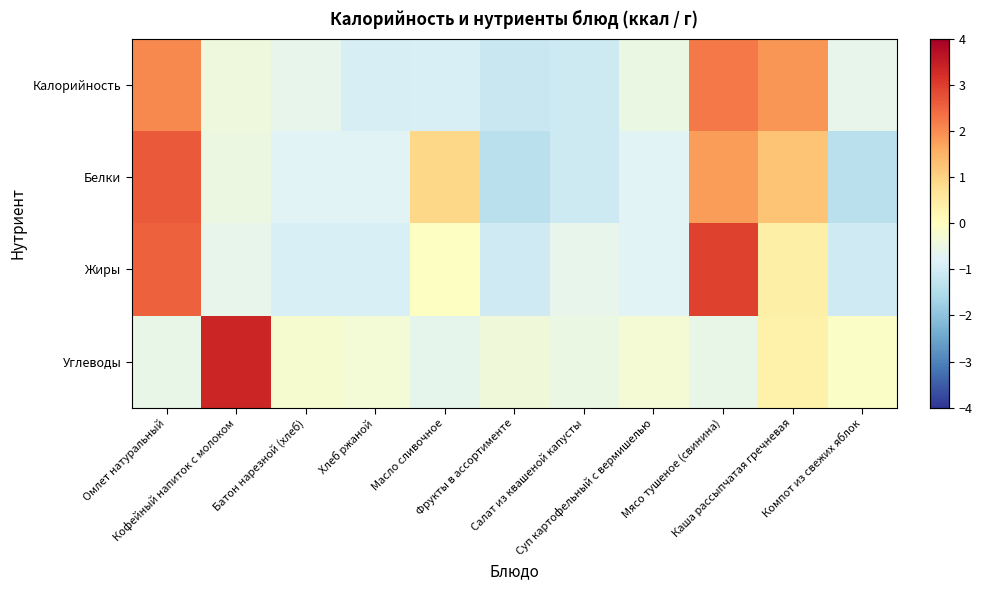

What is the maximum value shown in the chart?

3.4